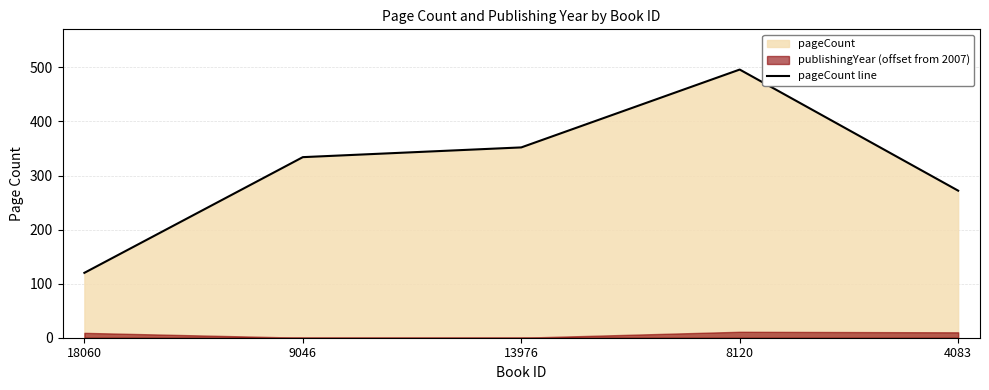

True or false: the data shows 120 at 18060.

True